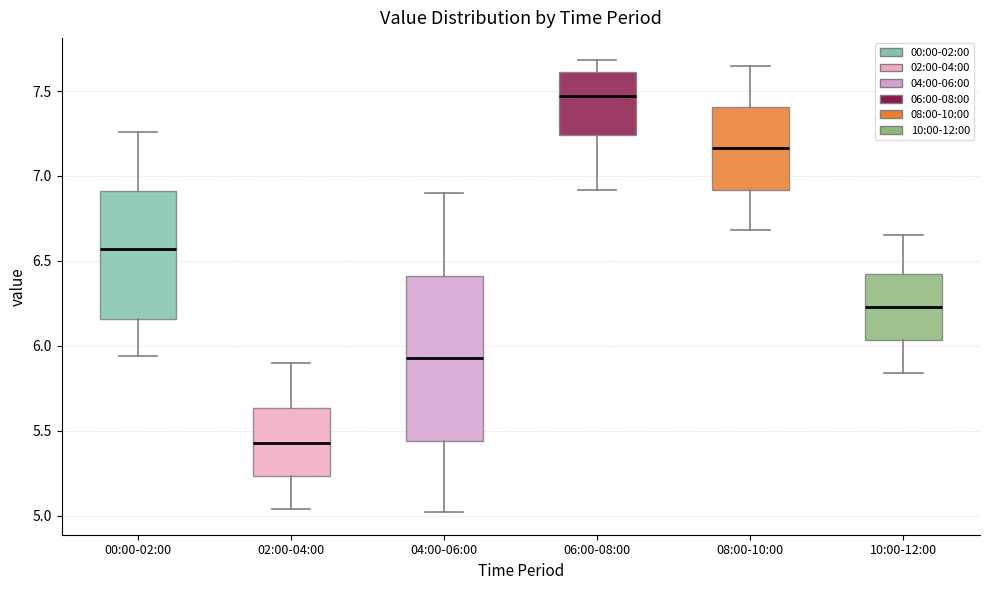

Reading left to right, transcribe this box plot: for each box, give where its median line is, the range the box spans, and where its two whiskers end, as read against the y-axis. The values are not printed on the chart, so give them approximately, as read against the axis.

00:00-02:00: median 6.55, box 6.15 to 6.90, whiskers 5.95 to 7.25
02:00-04:00: median 5.45, box 5.25 to 5.65, whiskers 5.05 to 5.90
04:00-06:00: median 5.95, box 5.45 to 6.40, whiskers 5.00 to 6.90
06:00-08:00: median 7.45, box 7.25 to 7.60, whiskers 6.90 to 7.70
08:00-10:00: median 7.15, box 6.90 to 7.40, whiskers 6.70 to 7.65
10:00-12:00: median 6.25, box 6.05 to 6.45, whiskers 5.85 to 6.65